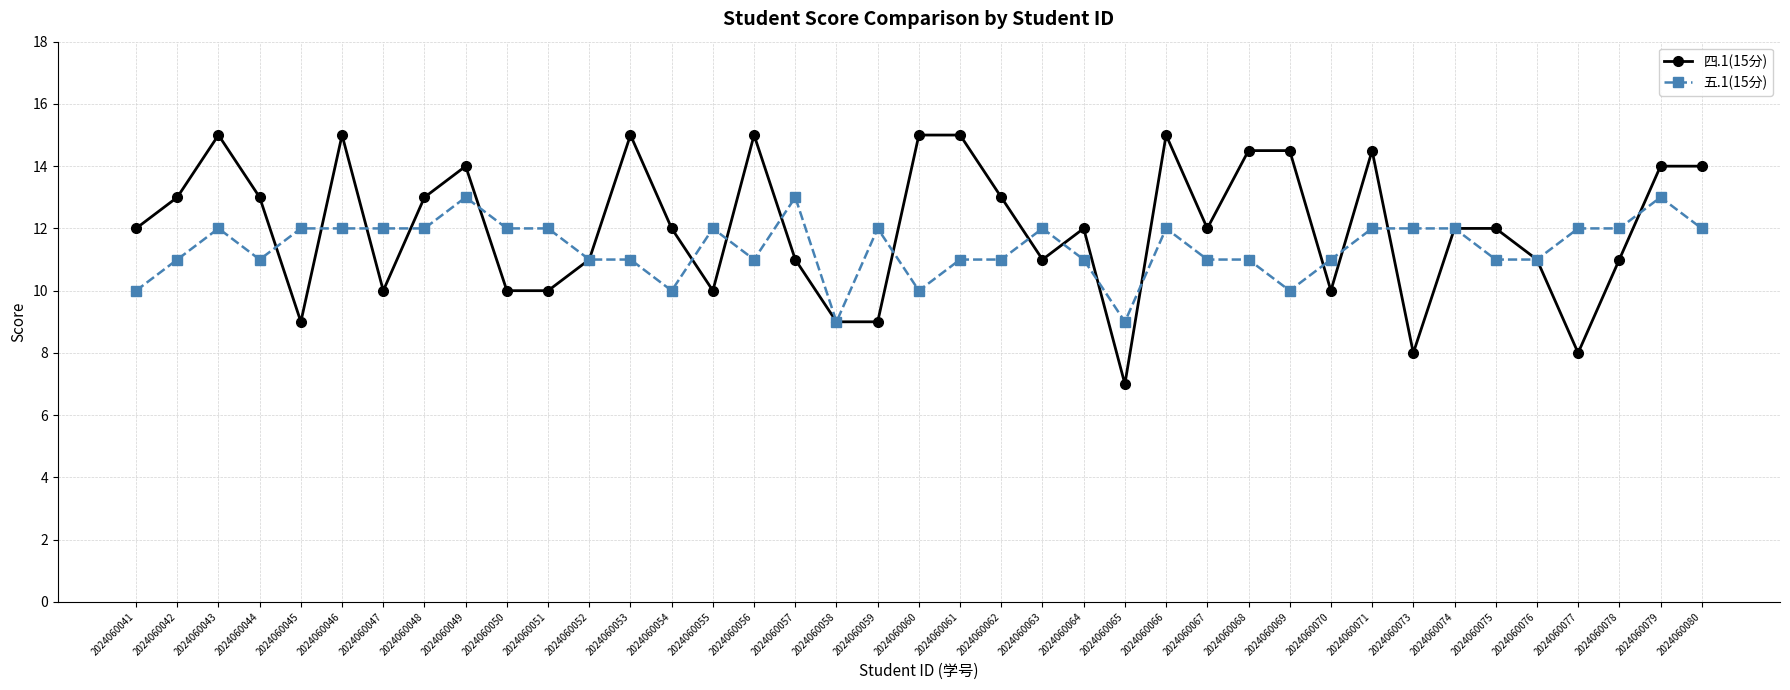

Between which two adjacent categories do 五.1(15分) and 四.1(15分) first intersect?

2024060044 and 2024060045